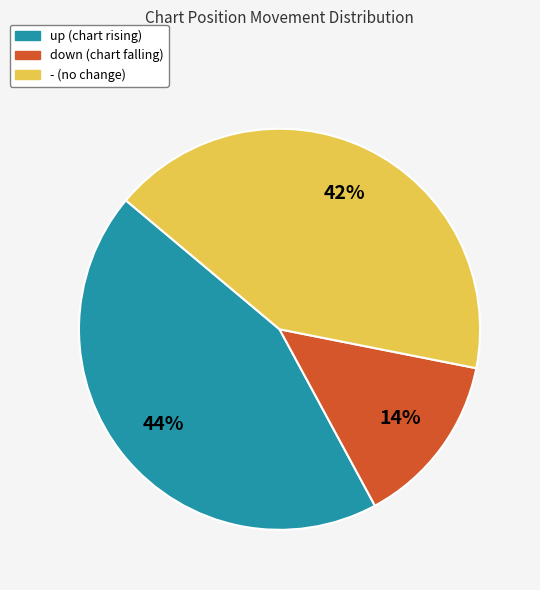

To the nearest percent, what is the difference between the - and down slice percentages?

28%